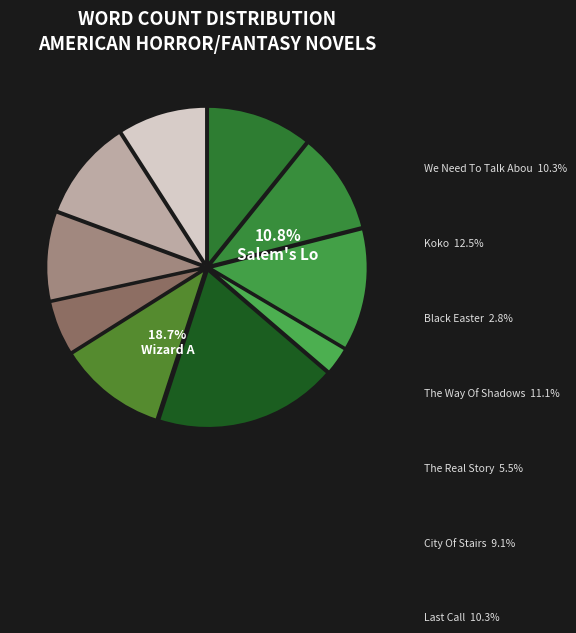

How many segments does this pie chart have?

10